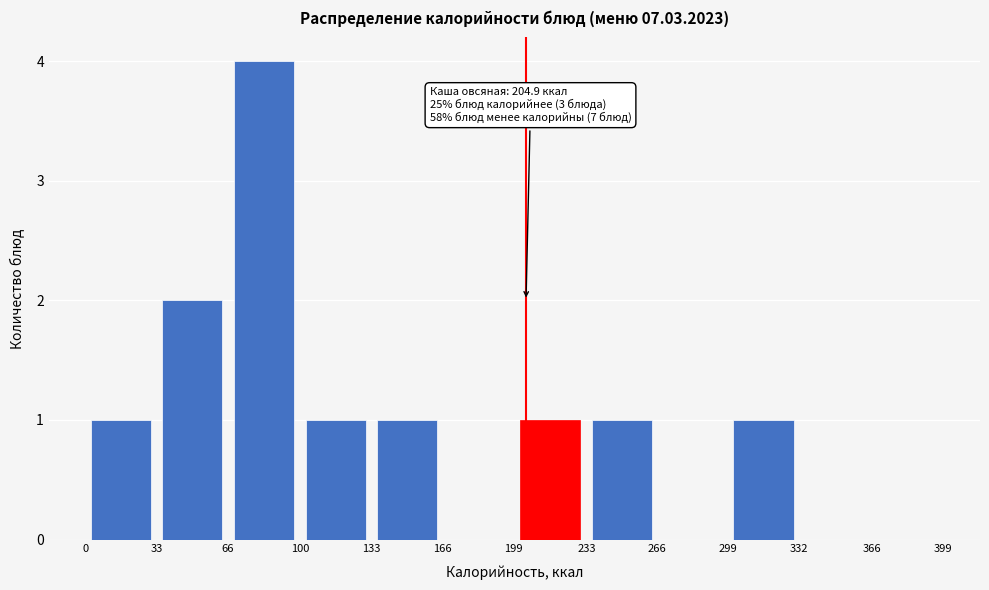

Which range on the x-axis has the tallest bar?

66 to 100